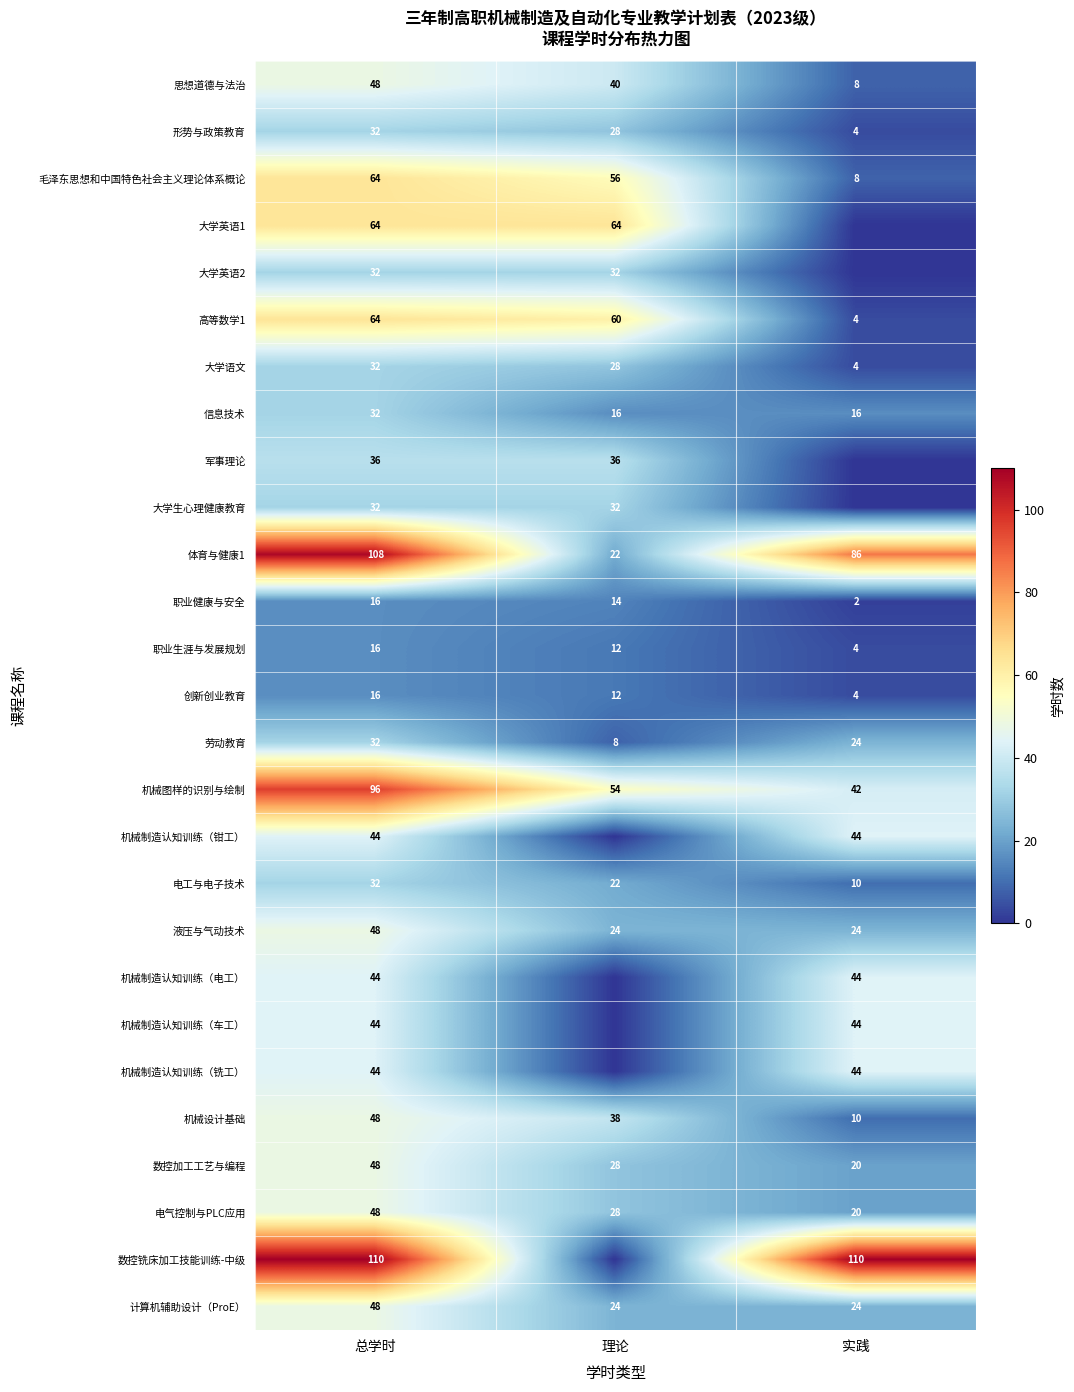

What is the spread (max minus min) of values at 总学时?

94